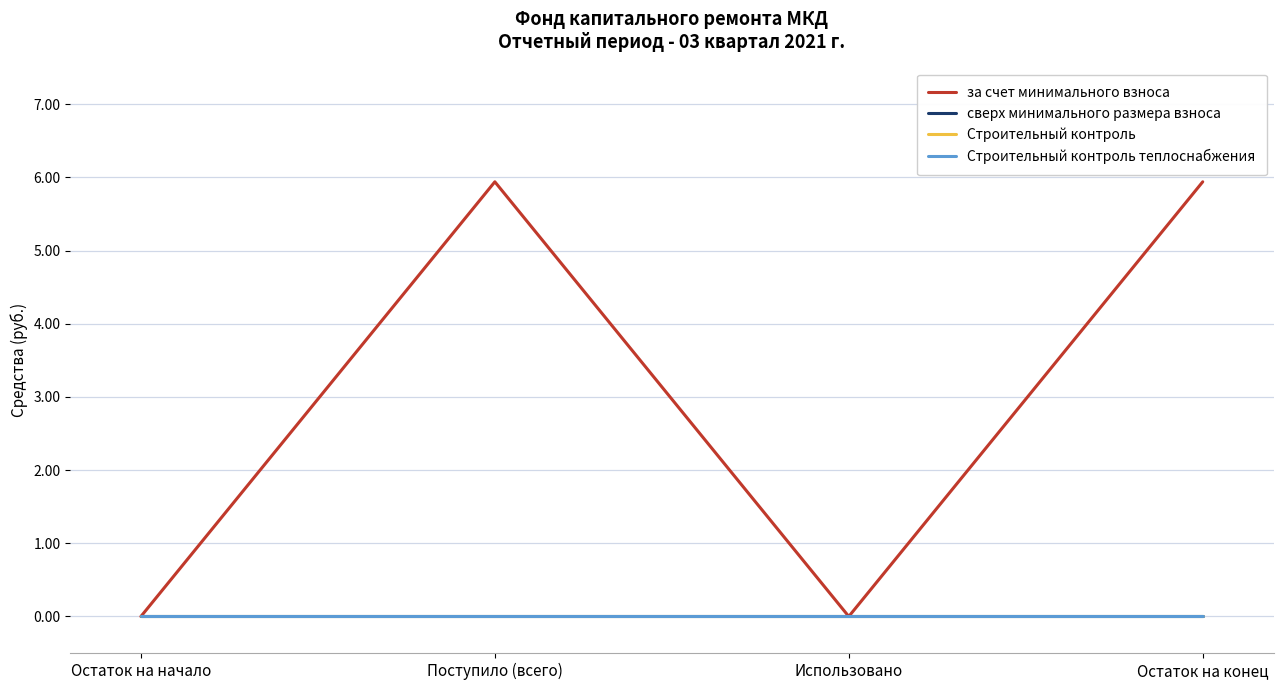

Does the chart display data point markers on the line(s)?

No